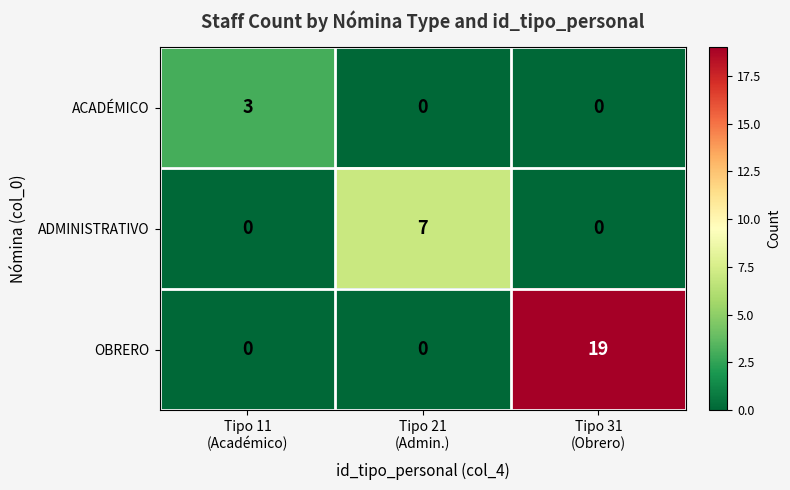

Reading left to right, what are all the values shown in this chart?

ACADÉMICO: 3	0	0
ADMINISTRATIVO: 0	7	0
OBRERO: 0	0	19